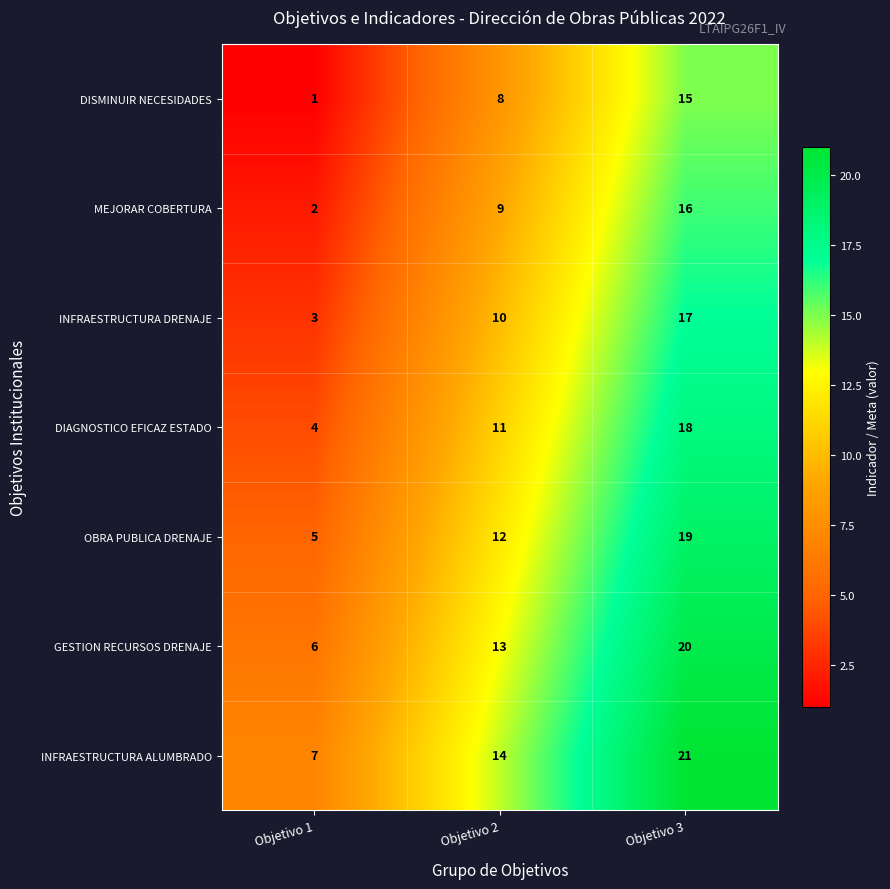

Is it true that INFRAESTRUCTURA DRENAJE equals 10 at Objetivo 2?

True